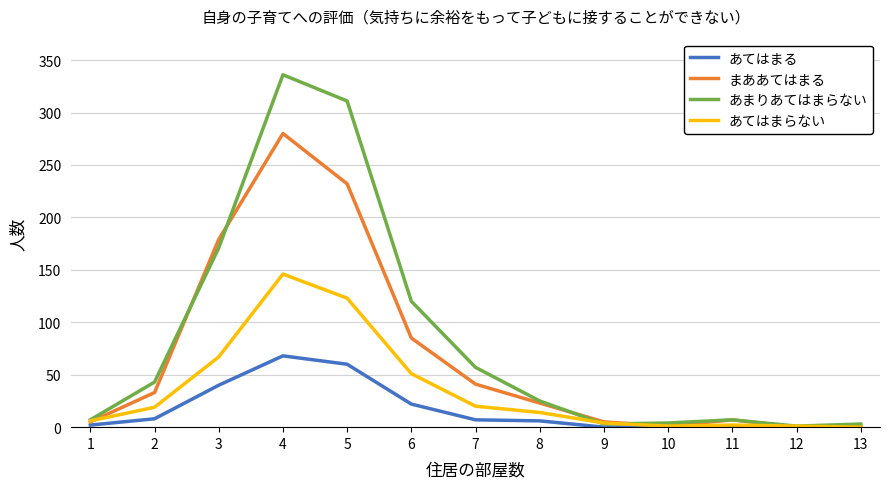

Rank the series by their maximum value, from lowest to highest.

あてはまる, あてはまらない, まああてはまる, あまりあてはまらない